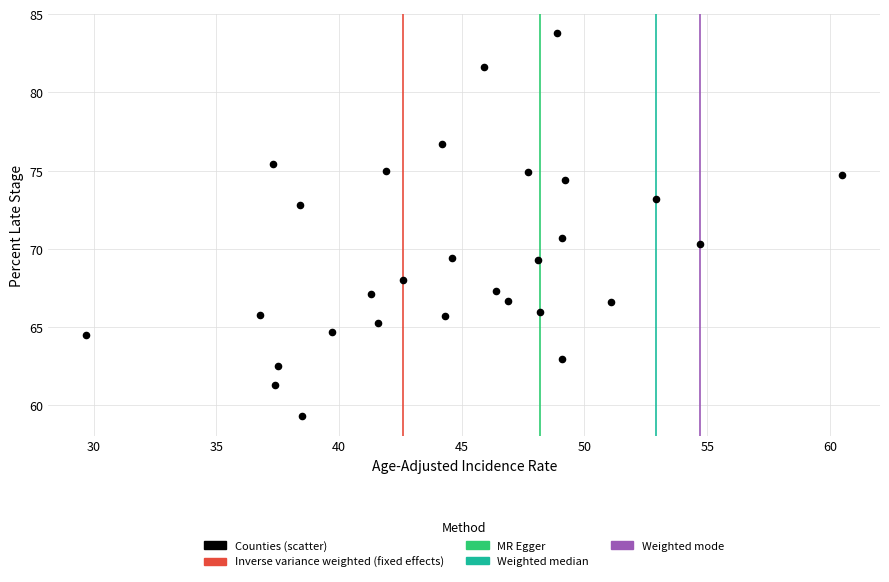

What is the range of Y values (max minus min)?

24.5